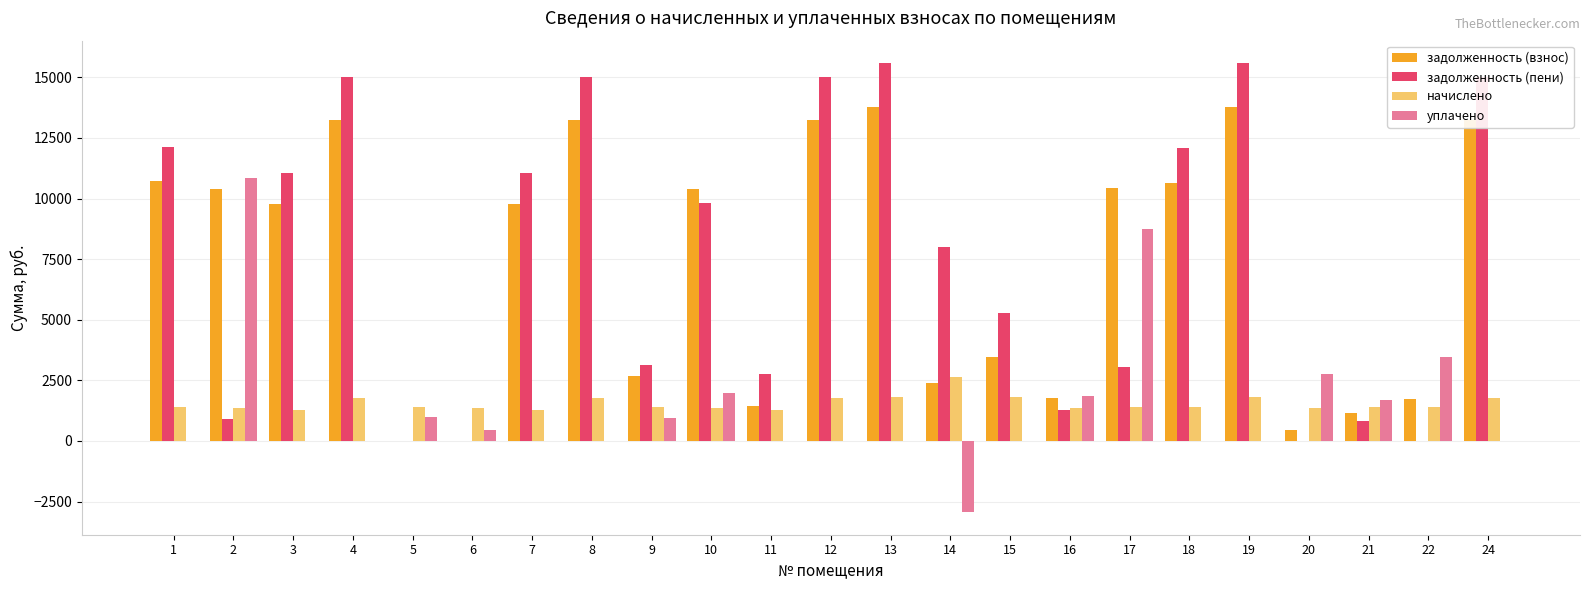

The value of задолженность (пени) at 17 is 3071.4. True or false?

True